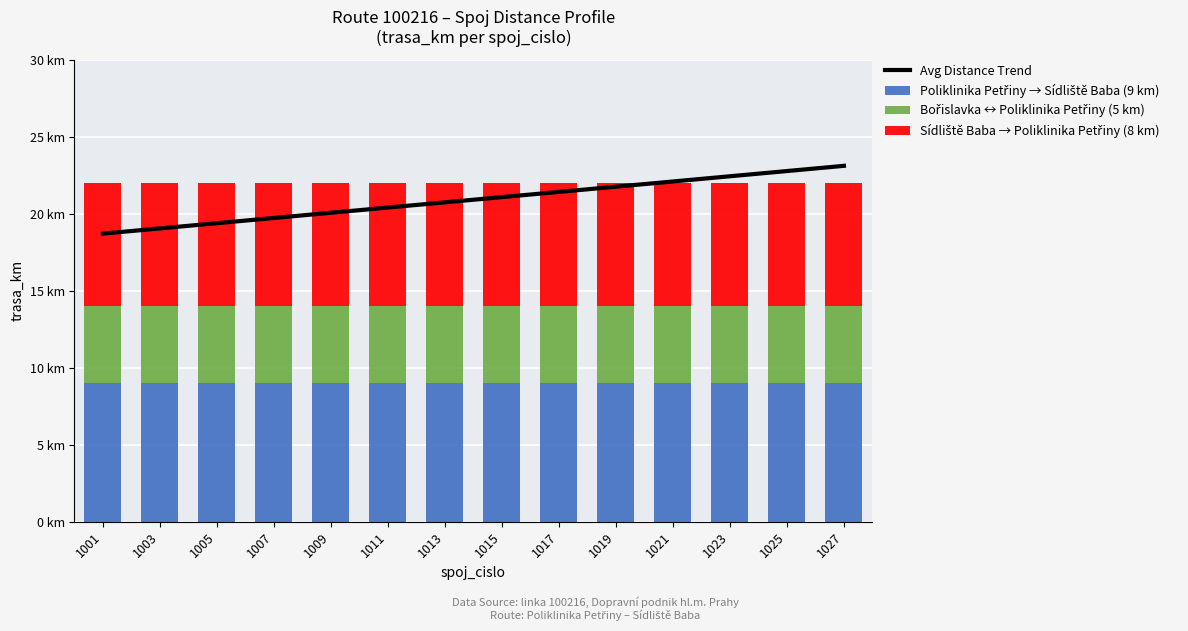

What is the approximate value of Poliklinika Petřiny → Sídliště Baba (9 km) at 1019?

9.0